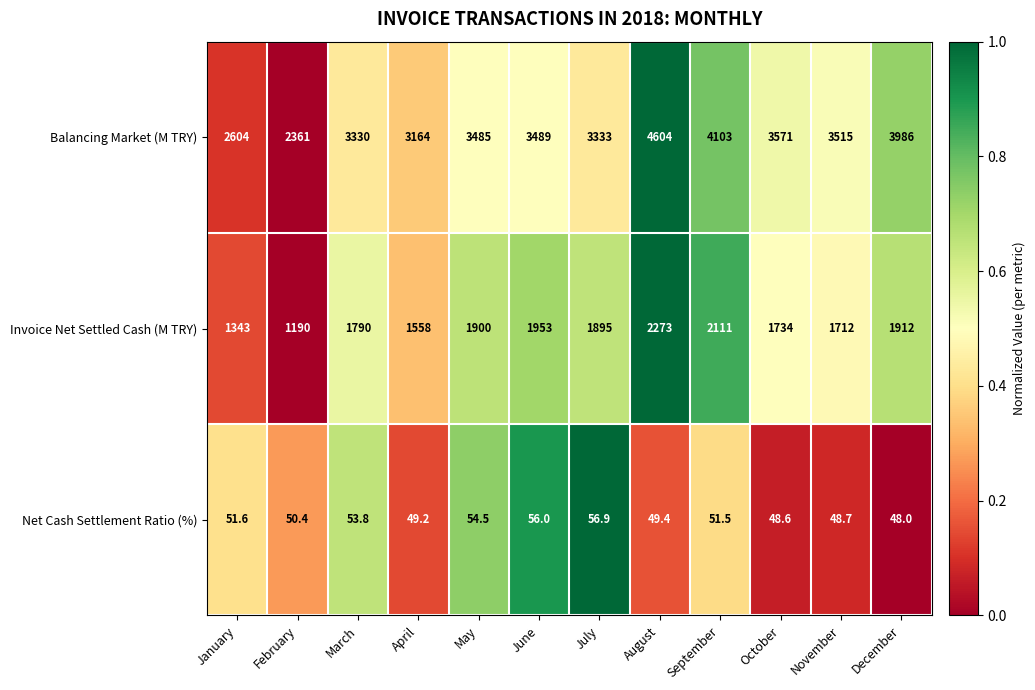

At which category does the chart reach its peak across all series?

August